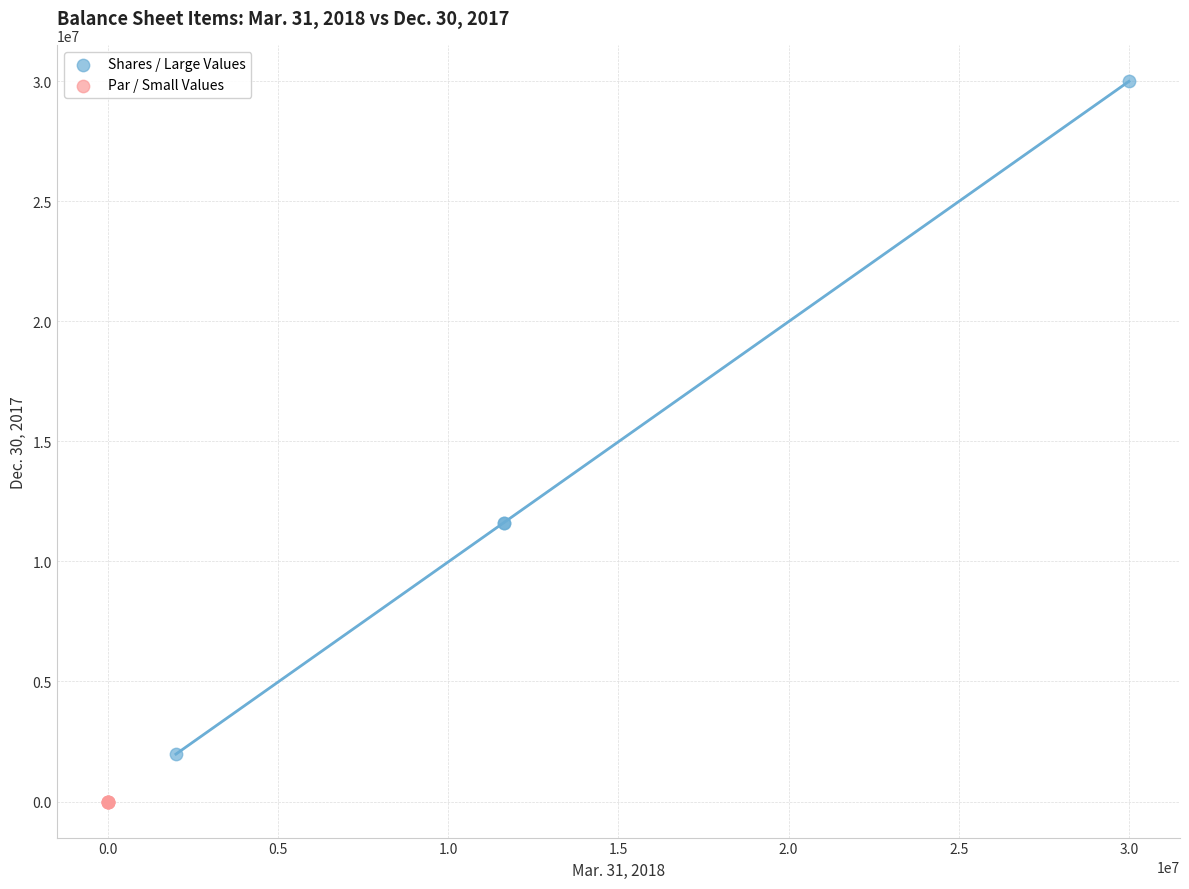

Which series has the widest spread of Y values?

Shares / Large Values